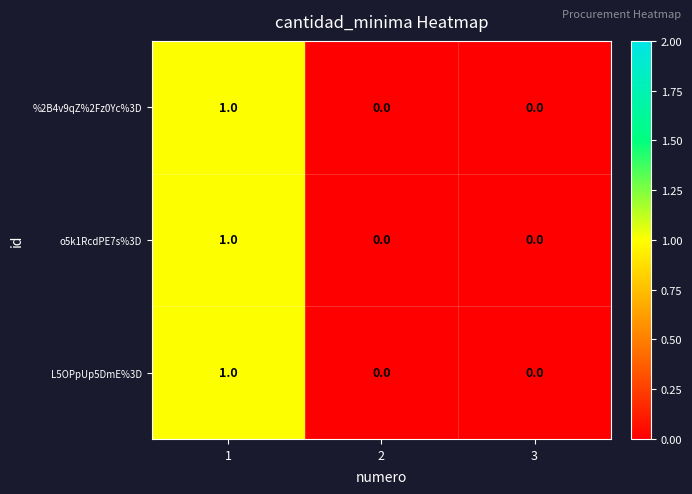

How many data points does each series have?

3